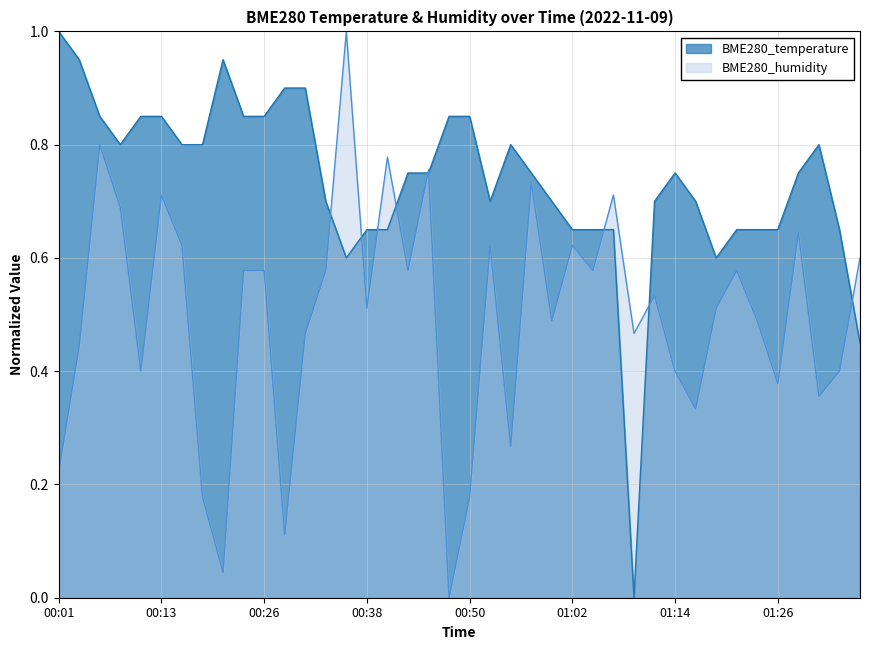

At which category is the sum across all series the highest?

00:06